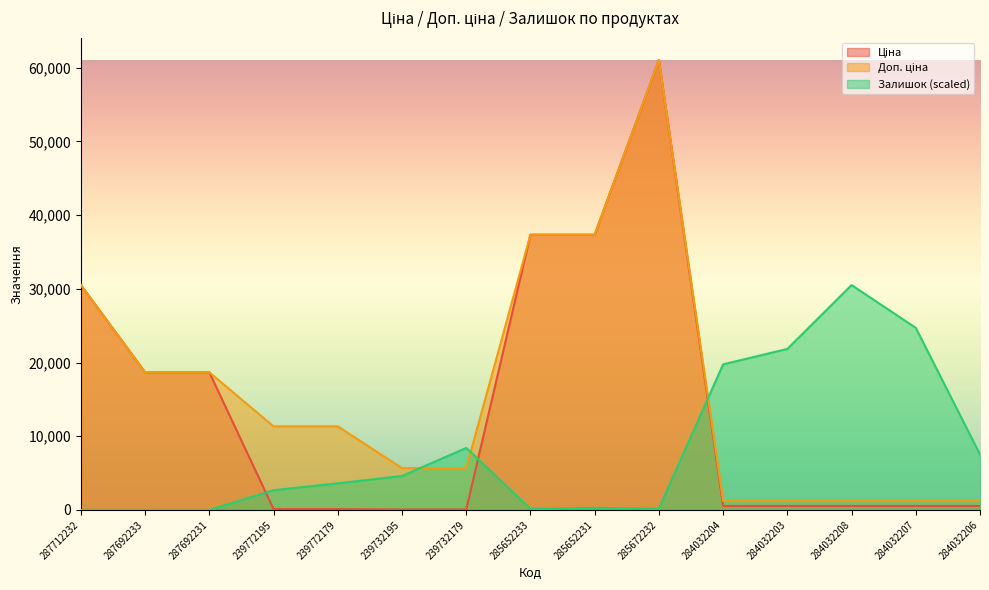

How many lines are shown in the chart?

3